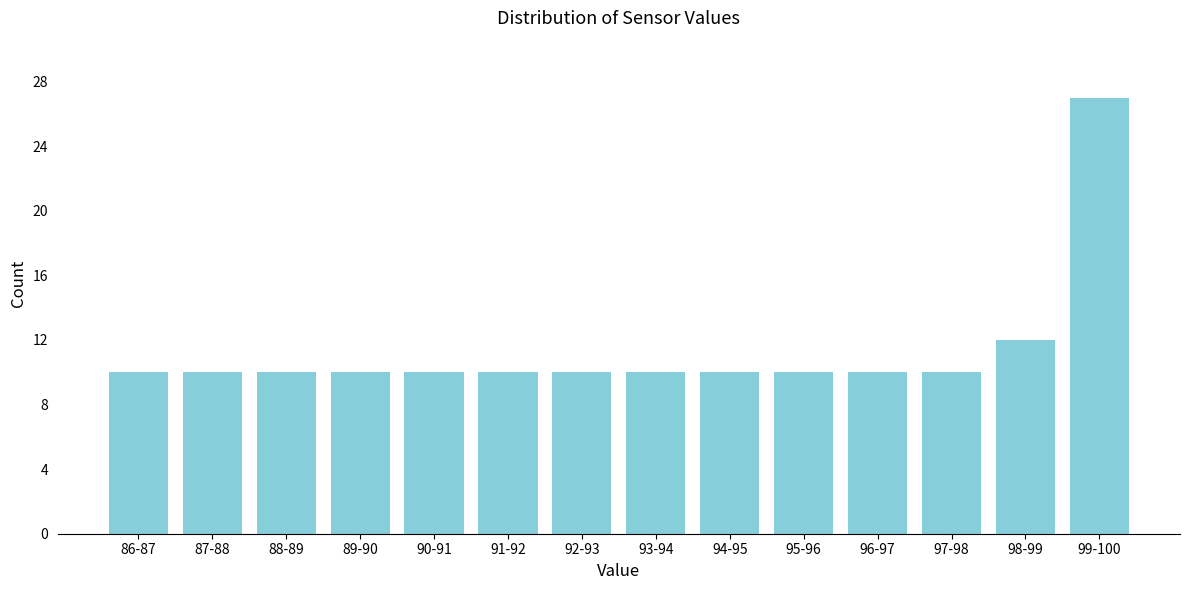

Reading left to right, list all the values displayed in this chart.

86-87=10	87-88=10	88-89=10	89-90=10	90-91=10	91-92=10	92-93=10	93-94=10	94-95=10	95-96=10	96-97=10	97-98=10	98-99=12	99-100=27